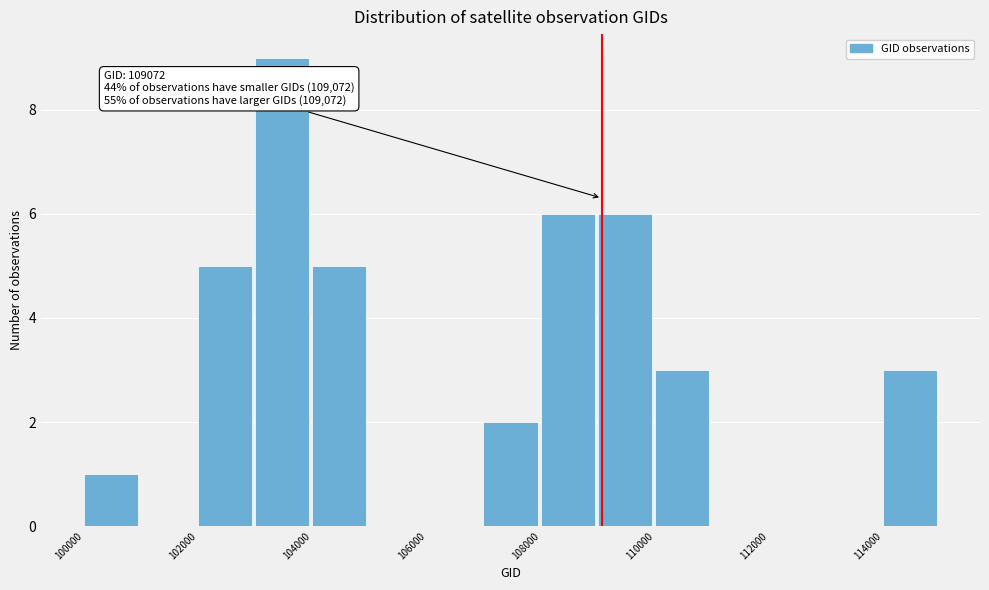

Which range on the x-axis has the tallest bar?

103000 to 104000